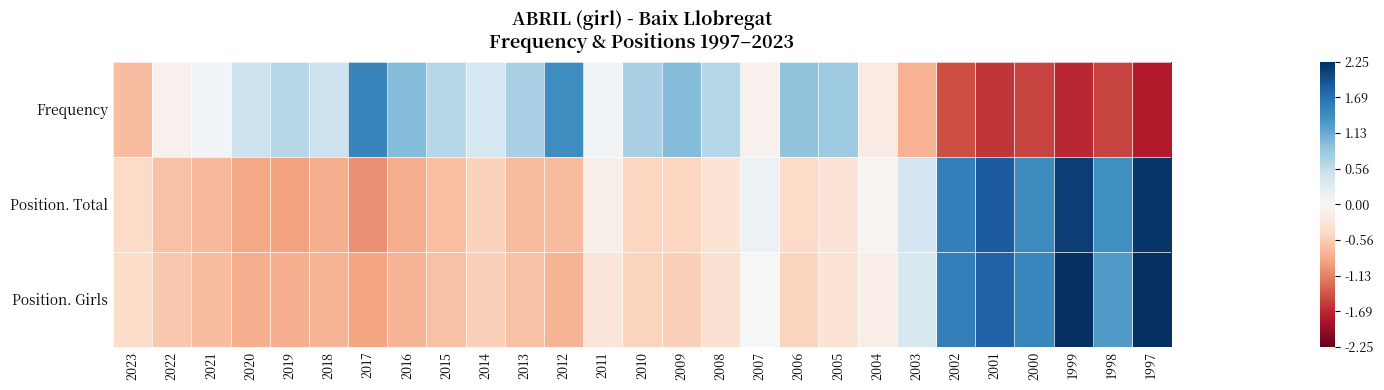

Which series has the largest range (max minus min)?

Frequency